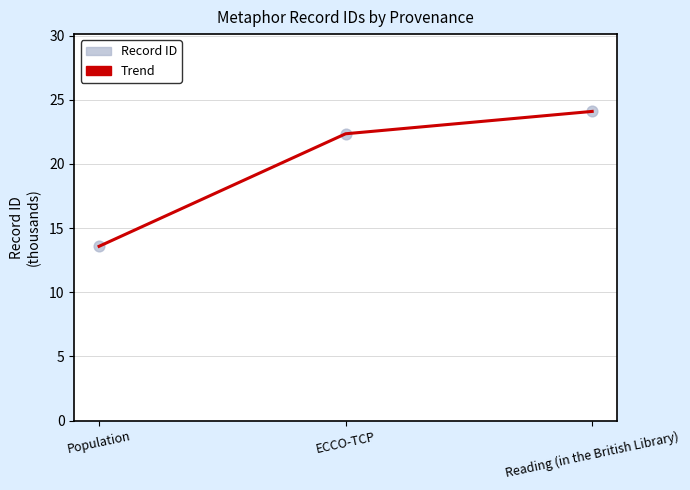

At which label does the data first exceed 22?

ECCO-TCP